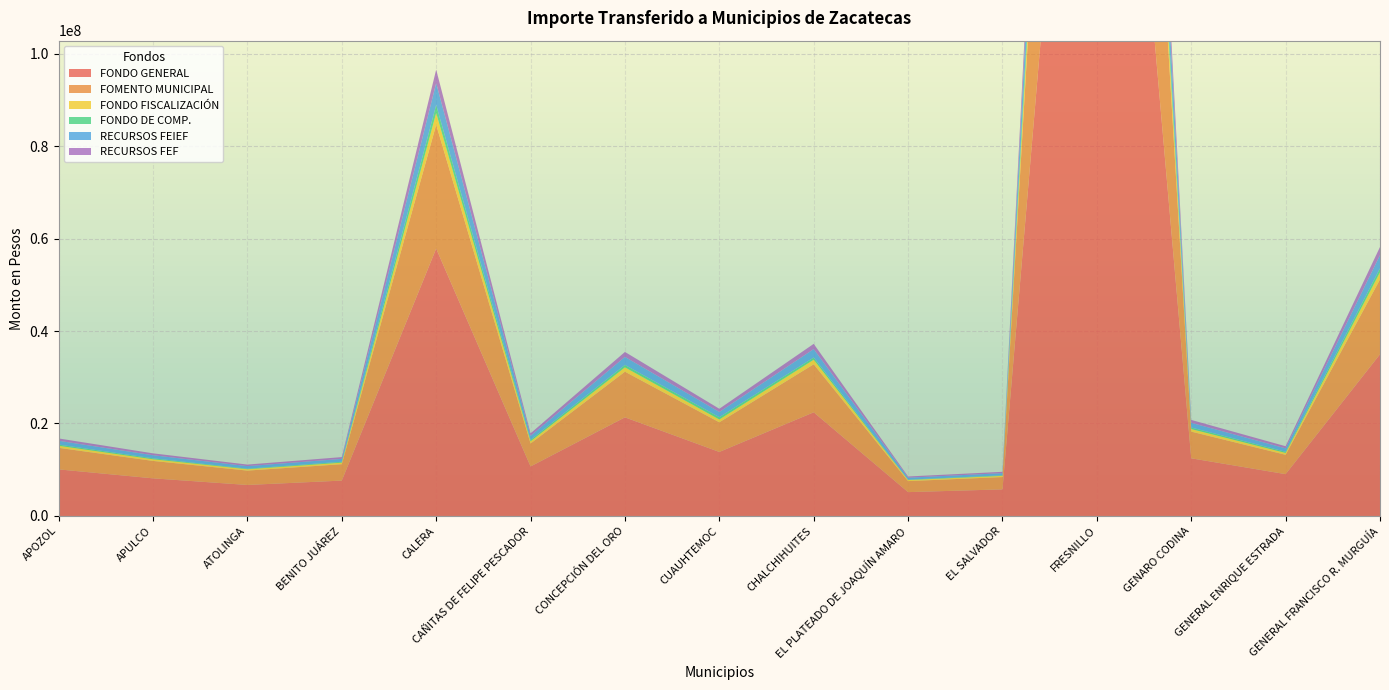

Reading left to right, list all the values displayed in this chart.

FONDO GENERAL: APOZOL=10069596	APULCO=8135802	ATOLINGA=6705497	BENITO JUÁREZ=7649364	CALERA=57828156	CAÑITAS DE FELIPE PESCADOR=10708409	CONCEPCIÓN DEL ORO=21327230	CUAUHTEMOC=13846317	CHALCHIHUITES=22420870	EL PLATEADO DE JOAQUÍN AMARO=5153660	EL SALVADOR=5751689	FRESNILLO=245569733	GENARO CODINA=12469069	GENERAL ENRIQUE ESTRADA=9040709	GENERAL FRANCISCO R. MURGUÍA=34970451
FOMENTO MUNICIPAL: APOZOL=4662316	APULCO=3766951	ATOLINGA=3104705	BENITO JUÁREZ=3541724	CALERA=26774959	CAÑITAS DE FELIPE PESCADOR=4958093	CONCEPCIÓN DEL ORO=9874700	CUAUHTEMOC=6410969	CHALCHIHUITES=10381066	EL PLATEADO DE JOAQUÍN AMARO=2386191	EL SALVADOR=2663083	FRESNILLO=113701003	GENARO CODINA=5773292	GENERAL ENRIQUE ESTRADA=4185929	GENERAL FRANCISCO R. MURGUÍA=16191635
FONDO FISCALIZACIÓN: APOZOL=443230	APULCO=358112	ATOLINGA=295158	BENITO JUÁREZ=336705	CALERA=2545407	CAÑITAS DE FELIPE PESCADOR=471350	CONCEPCIÓN DEL ORO=938751	CUAUHTEMOC=609466	CHALCHIHUITES=986891	EL PLATEADO DE JOAQUÍN AMARO=226852	EL SALVADOR=253175	FRESNILLO=10809200	GENARO CODINA=548847	GENERAL ENRIQUE ESTRADA=397945	GENERAL FRANCISCO R. MURGUÍA=1539289
FONDO DE COMP.: APOZOL=258689	APULCO=205896	ATOLINGA=121399	BENITO JUÁREZ=189459	CALERA=1749378	CAÑITAS DE FELIPE PESCADOR=318069	CONCEPCIÓN DEL ORO=517150	CUAUHTEMOC=486349	CHALCHIHUITES=472404	EL PLATEADO DE JOAQUÍN AMARO=88706	EL SALVADOR=119080	FRESNILLO=8671522	GENARO CODINA=331530	GENERAL ENRIQUE ESTRADA=259784	GENERAL FRANCISCO R. MURGUÍA=856739
RECURSOS FEIEF: APOZOL=821610	APULCO=663842	ATOLINGA=547118	BENITO JUÁREZ=624141	CALERA=4717911	CAÑITAS DE FELIPE PESCADOR=873732	CONCEPCIÓN DEL ORO=1740172	CUAUHTEMOC=1129769	CHALCHIHUITES=1829449	EL PLATEADO DE JOAQUÍN AMARO=420503	EL SALVADOR=469317	FRESNILLO=20035980	GENARO CODINA=1017421	GENERAL ENRIQUE ESTRADA=737646	GENERAL FRANCISCO R. MURGUÍA=2853409
RECURSOS FEF: APOZOL=507649	APULCO=410159	ATOLINGA=338053	BENITO JUÁREZ=385634	CALERA=2915353	CAÑITAS DE FELIPE PESCADOR=539855	CONCEPCIÓN DEL ORO=1075192	CUAUHTEMOC=698047	CHALCHIHUITES=1130327	EL PLATEADO DE JOAQUÍN AMARO=259818	EL SALVADOR=289966	FRESNILLO=12380166	GENARO CODINA=628616	GENERAL ENRIQUE ESTRADA=455779	GENERAL FRANCISCO R. MURGUÍA=1763002